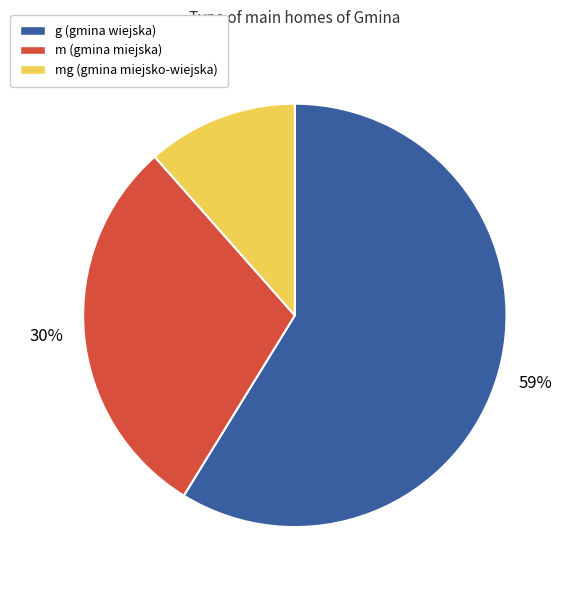

Which slice represents more than half of the pie?

g (gmina wiejska)